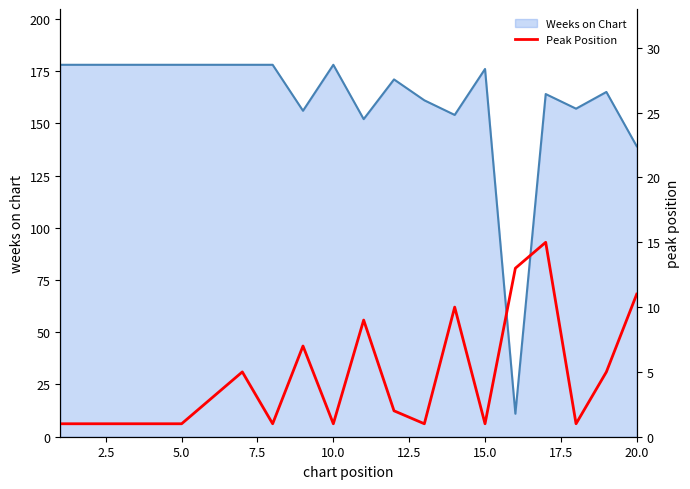

True or false: the data has more than 2 interior local peaks.

True